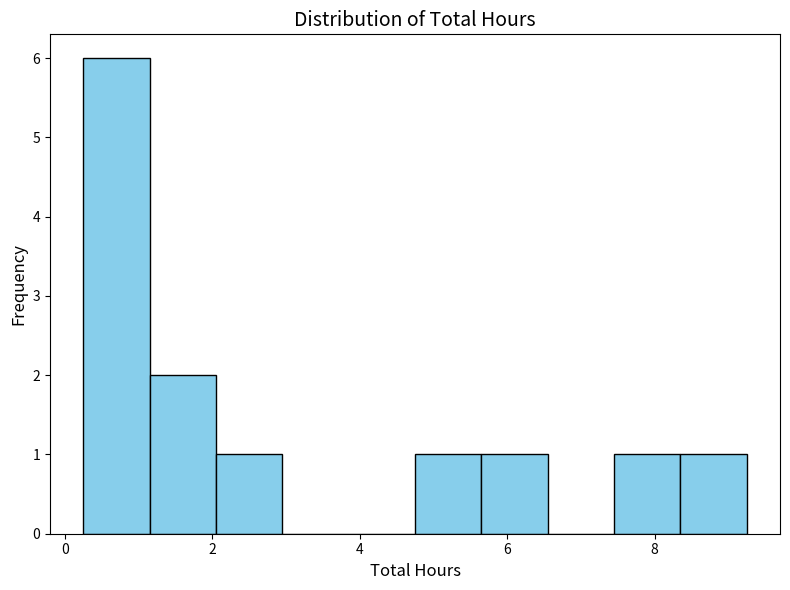

Reading left to right, transcribe this chart: for each bar, give the range it covers on the x-axis and its height. Neither the bar edges nor the heights are printed on the chart, so give them approximately, as read against the axes.

0.25 to 1.15: 6
1.15 to 2.05: 2
2.05 to 2.95: 1
2.95 to 3.85: 0
3.85 to 4.75: 0
4.75 to 5.65: 1
5.65 to 6.55: 1
6.55 to 7.45: 0
7.45 to 8.35: 1
8.35 to 9.25: 1